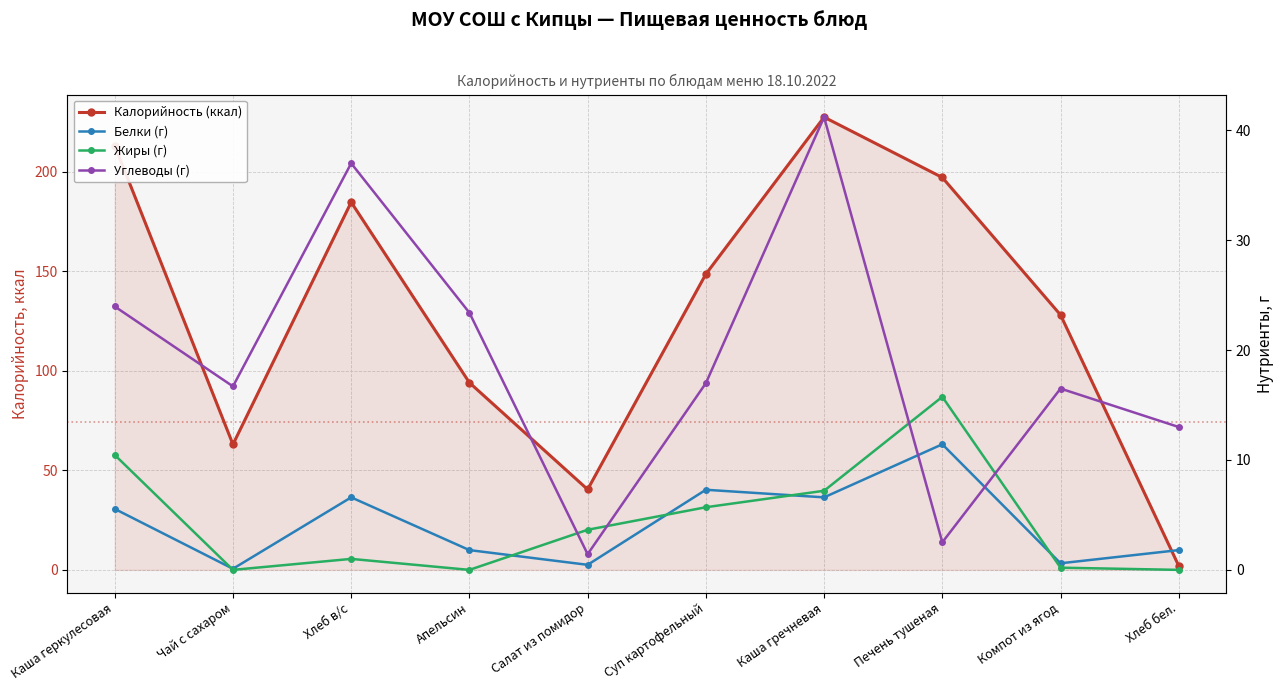

What is the minimum value for Калорийность (ккал)?

2.0